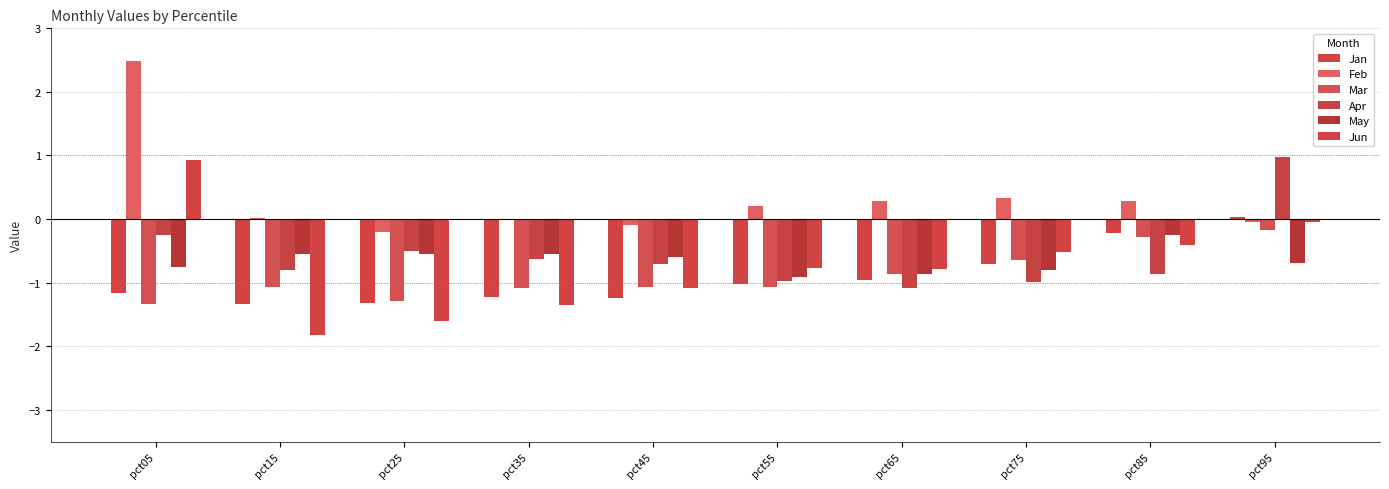

Between pct25 and pct55, which series saw the biggest shift?

Jun